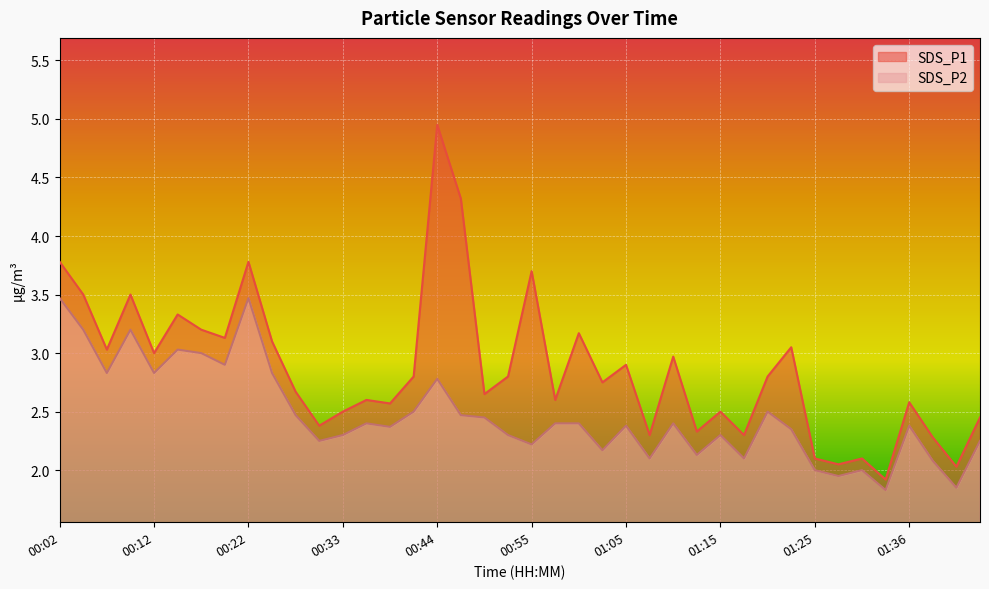

What are all the series names shown in the legend?

SDS_P1, SDS_P2